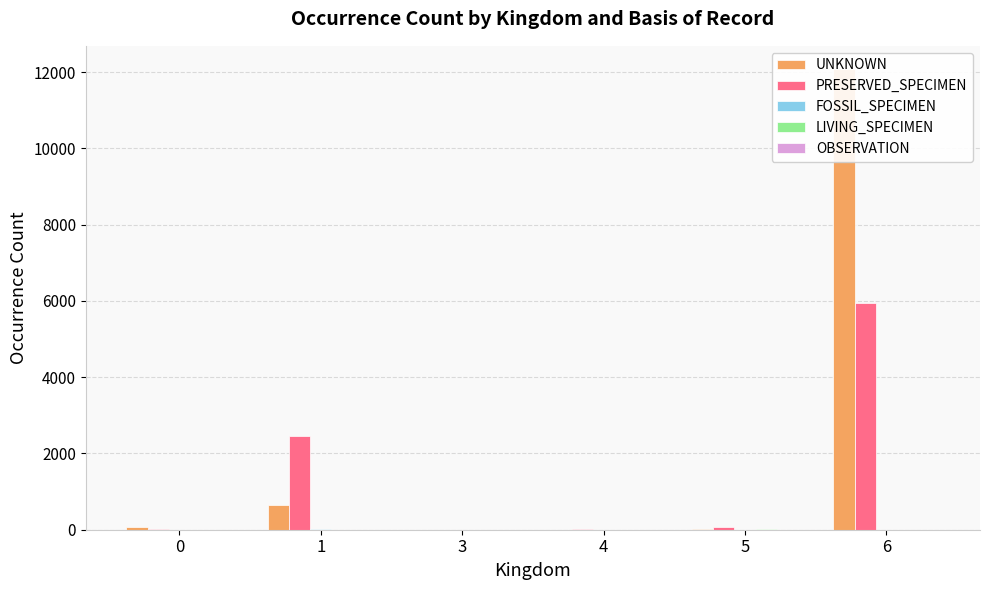

Reading right to left, list all the values displayed in this chart.

UNKNOWN: 12087	9	0	0	650	70
PRESERVED_SPECIMEN: 5934	60	31	1	2458	11
FOSSIL_SPECIMEN: 0	0	0	0	12	0
LIVING_SPECIMEN: 0	8	0	2	0	0
OBSERVATION: 0	5	0	0	0	0